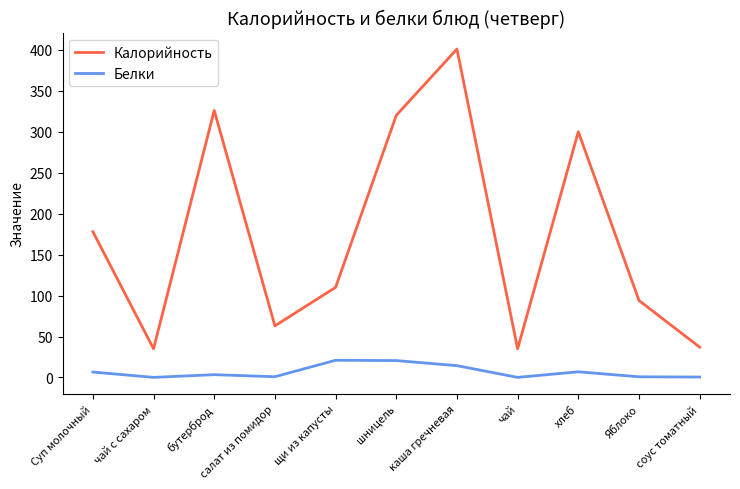

The value of Калорийность at щи из капусты is 28.8. True or false?

False